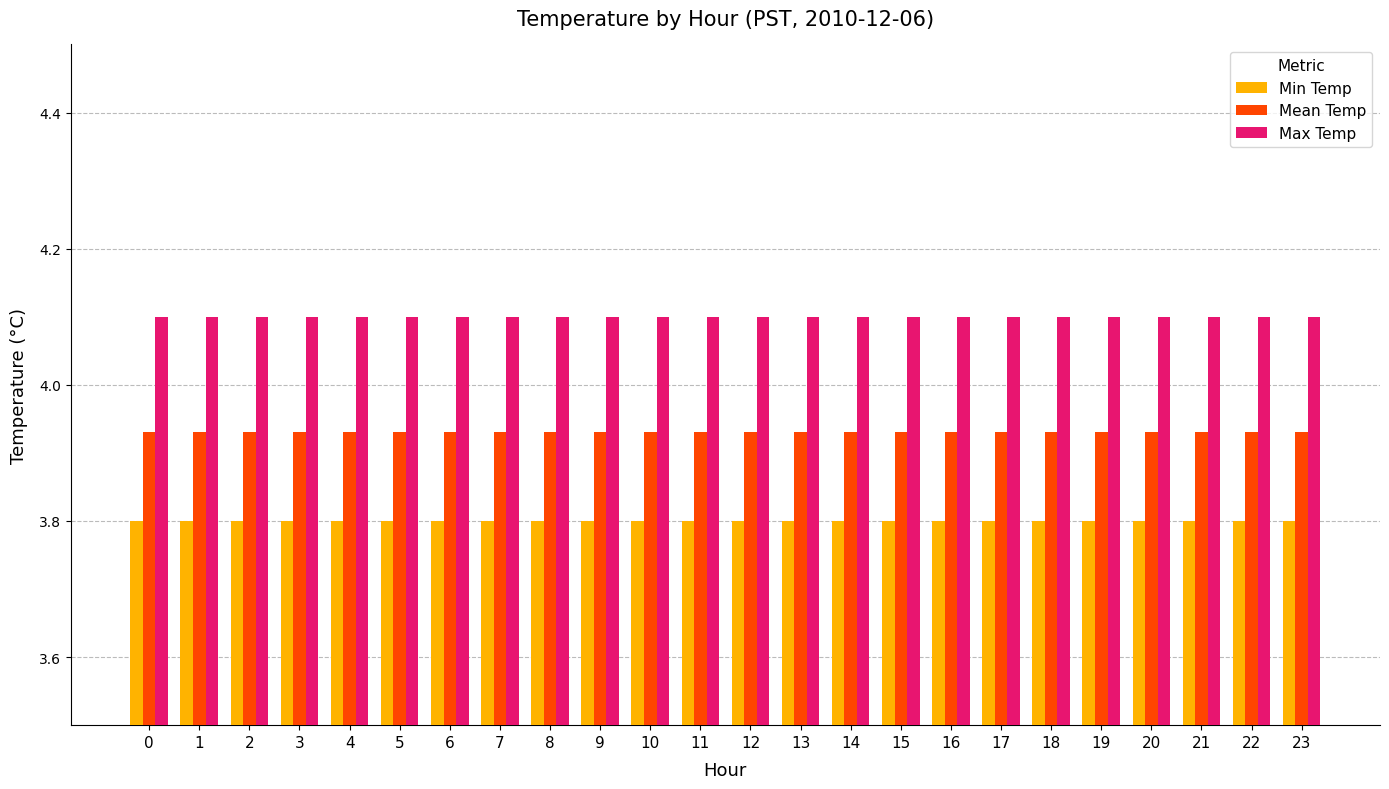

List the series in order of their overall mean, lowest first.

Min Temp, Mean Temp, Max Temp